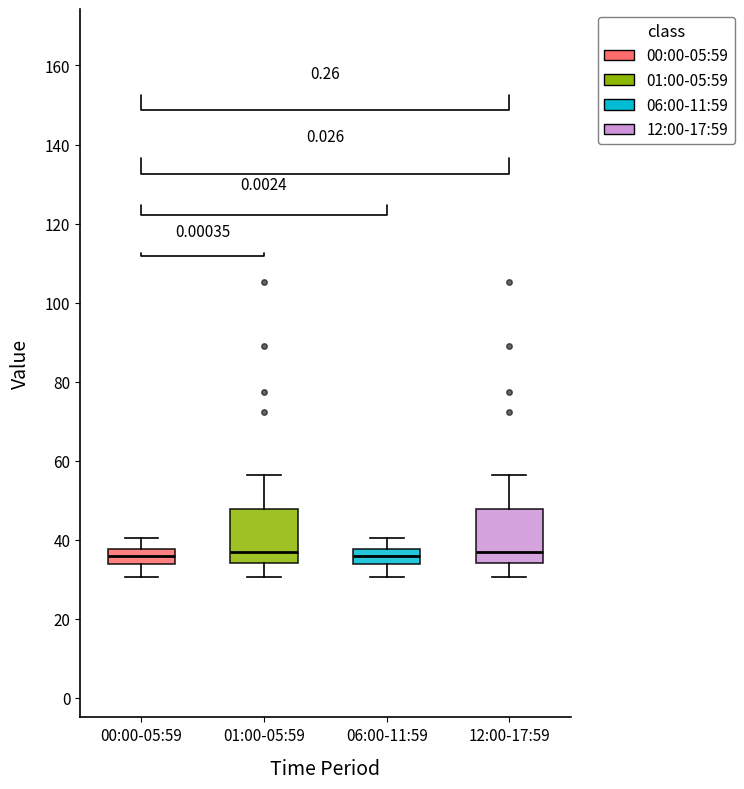

Reading left to right, read every box against the y-axis: the position of its median line, the range the box covers, and the ends of its whiskers. The values are not printed on the chart, so give them approximately, as read against the axis.

00:00-05:59: median 36, box 34 to 38, whiskers 30 to 40
01:00-05:59: median 36, box 34 to 48, whiskers 30 to 56
06:00-11:59: median 36, box 34 to 38, whiskers 30 to 40
12:00-17:59: median 36, box 34 to 48, whiskers 30 to 56